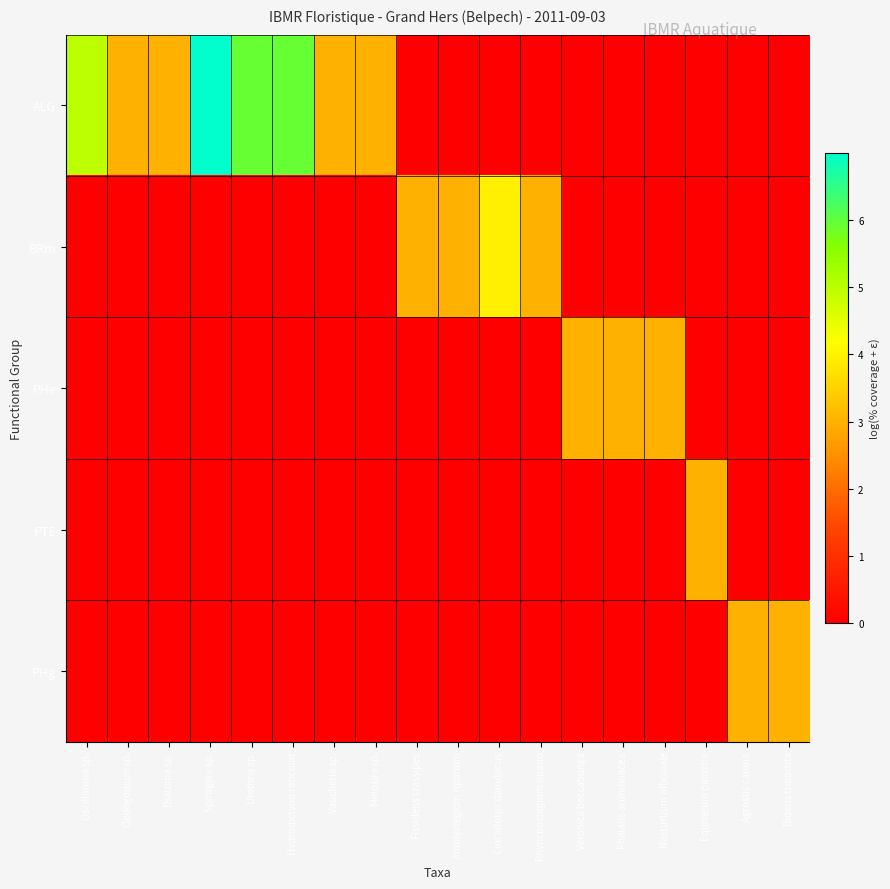

Which series has the largest range (max minus min)?

ALG